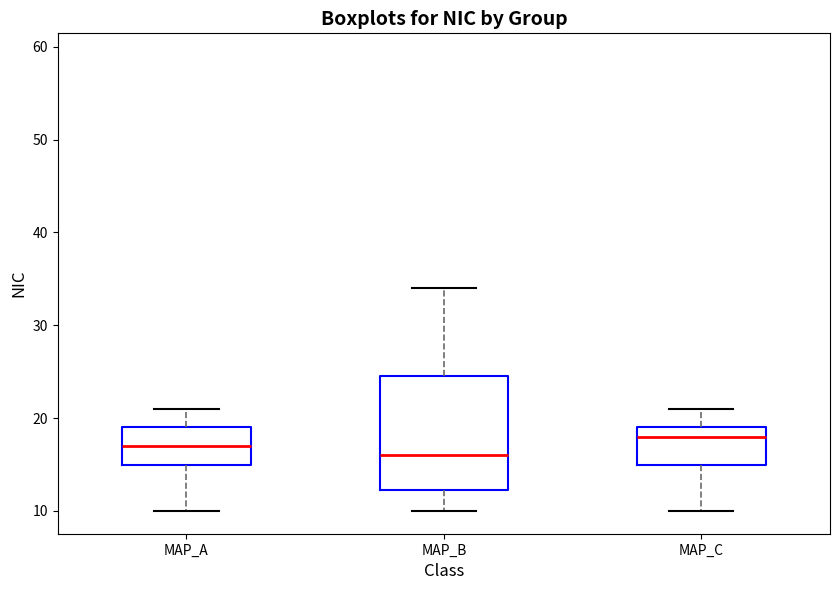

Where does the lower whisker of the box for MAP_C end on the y-axis? The values are not printed on the chart, so give them approximately, as read against the axis.

10